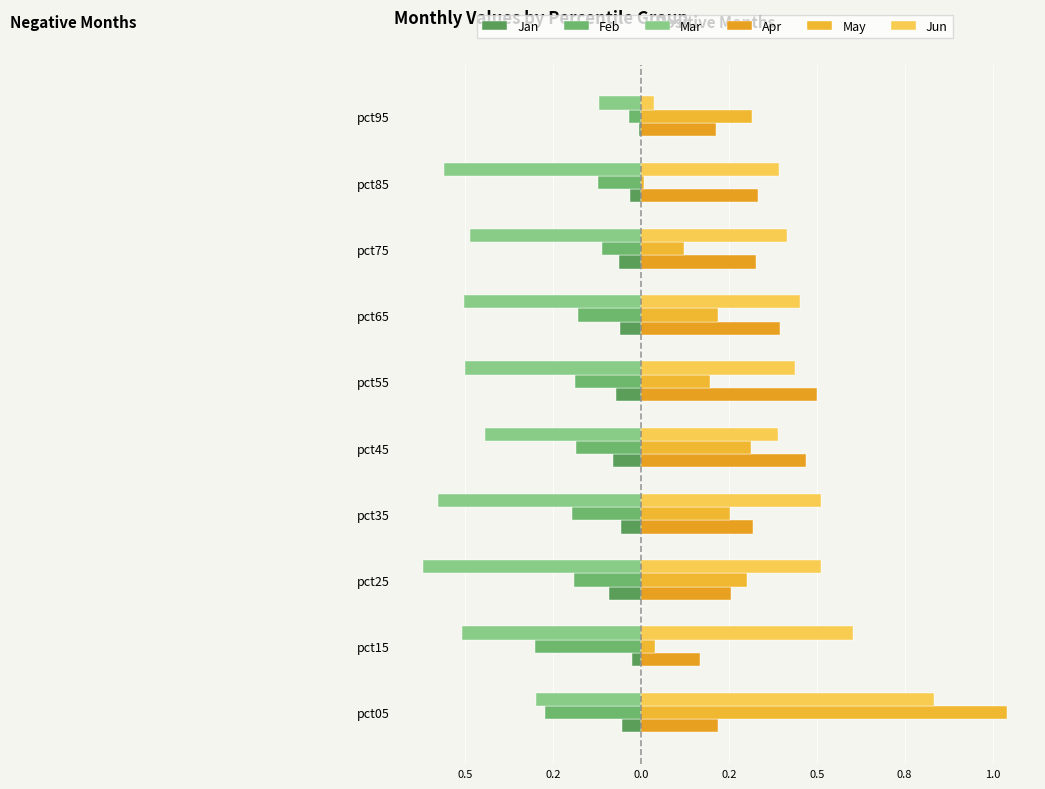

What are all the series names shown in the legend?

Jan, Feb, Mar, Apr, May, Jun